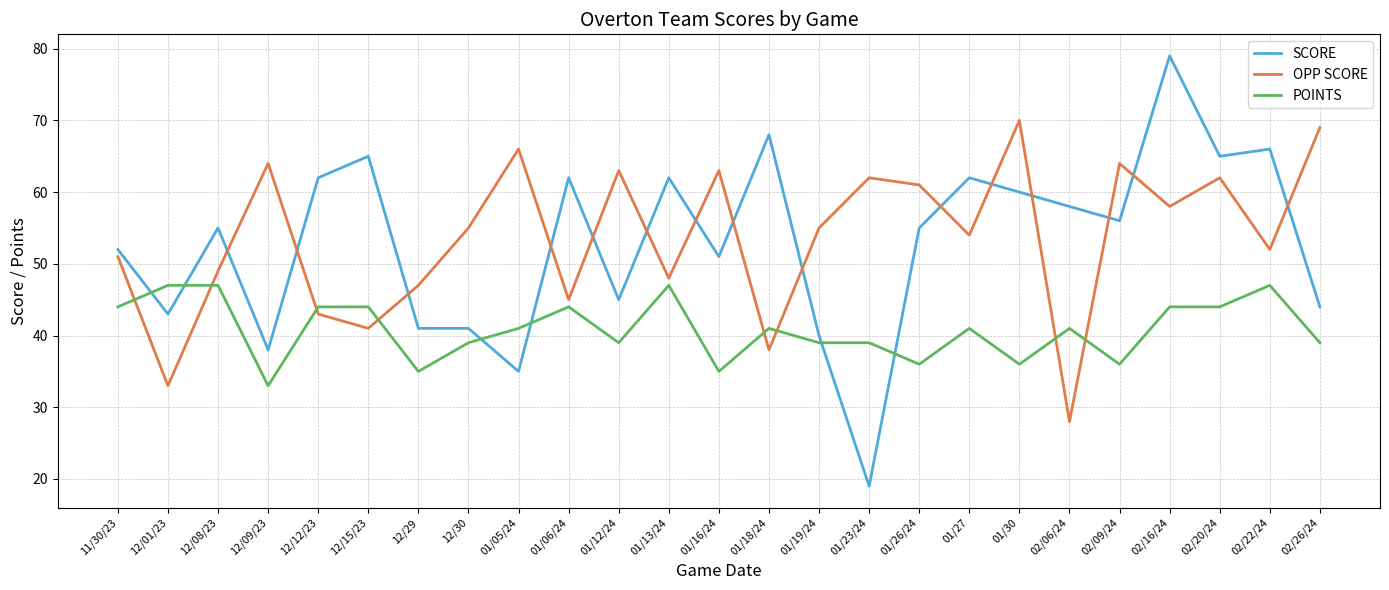

At which label does SCORE reach its peak?

02/16/24